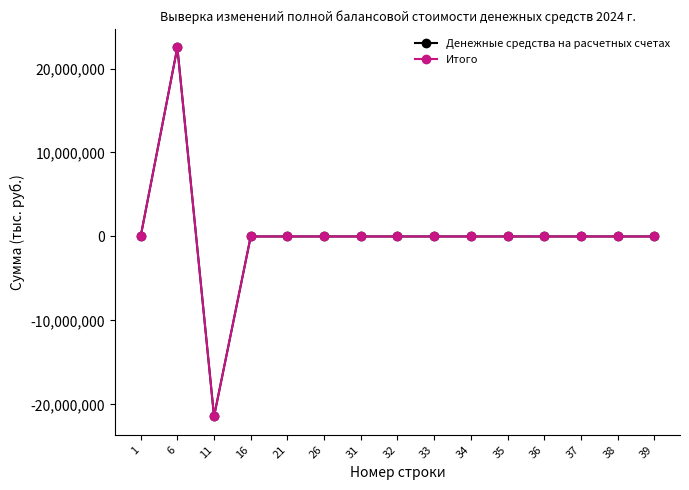

At which category does Итого reach its first local peak?

6